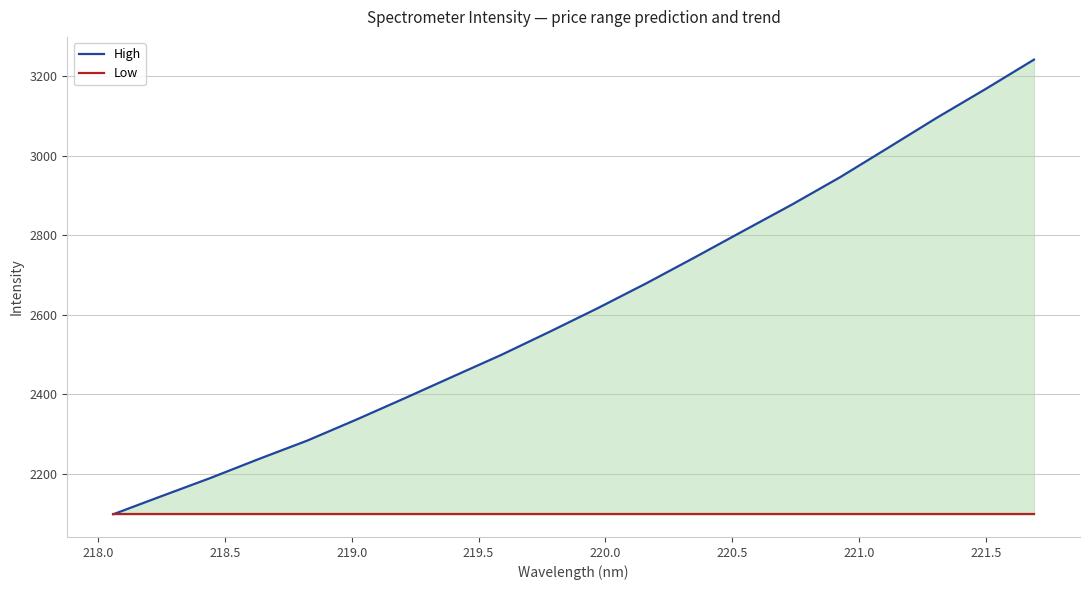

What is the label of the 8th point from the left?

221.0